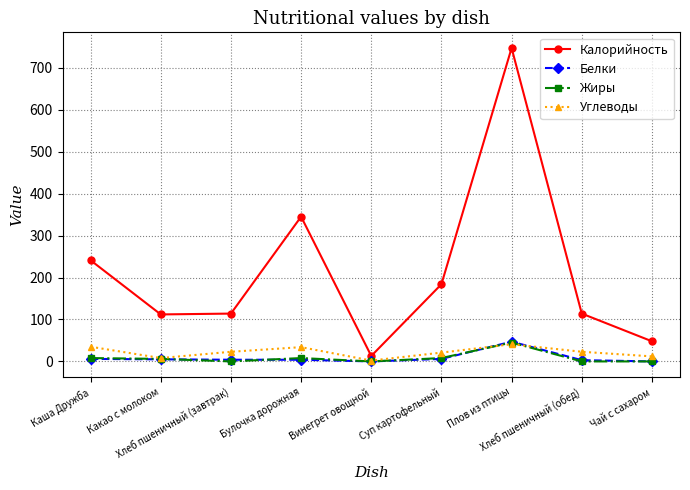

Count the number of categories in the chart.

9